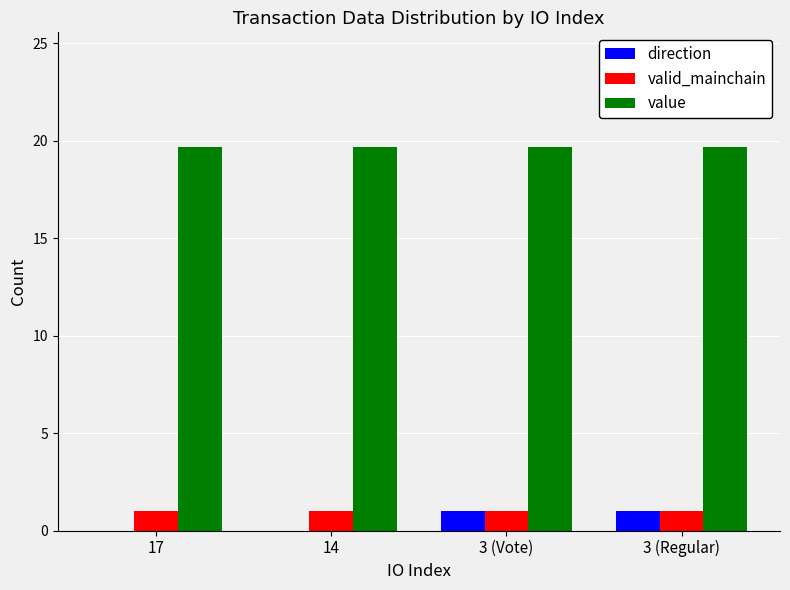

What is the sum of the direction values at 3 (Regular) and 3 (Vote)?

2.0